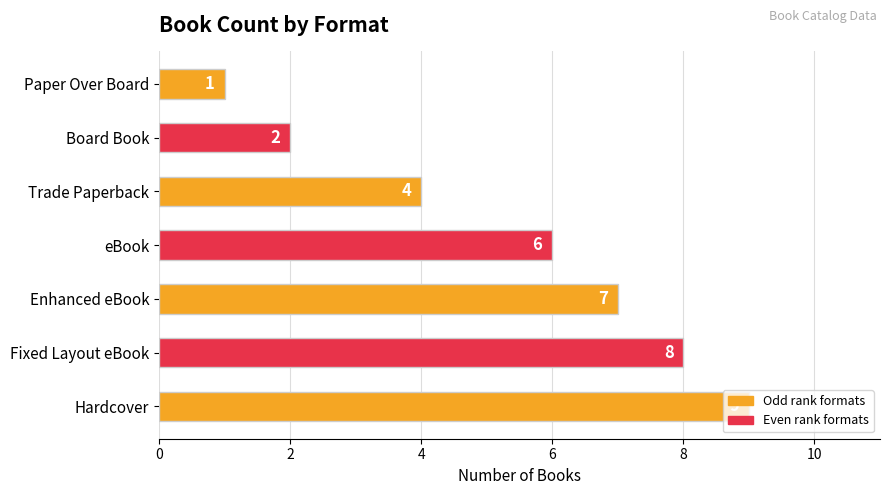

Between Fixed Layout eBook and Paper Over Board, which is larger?

Fixed Layout eBook